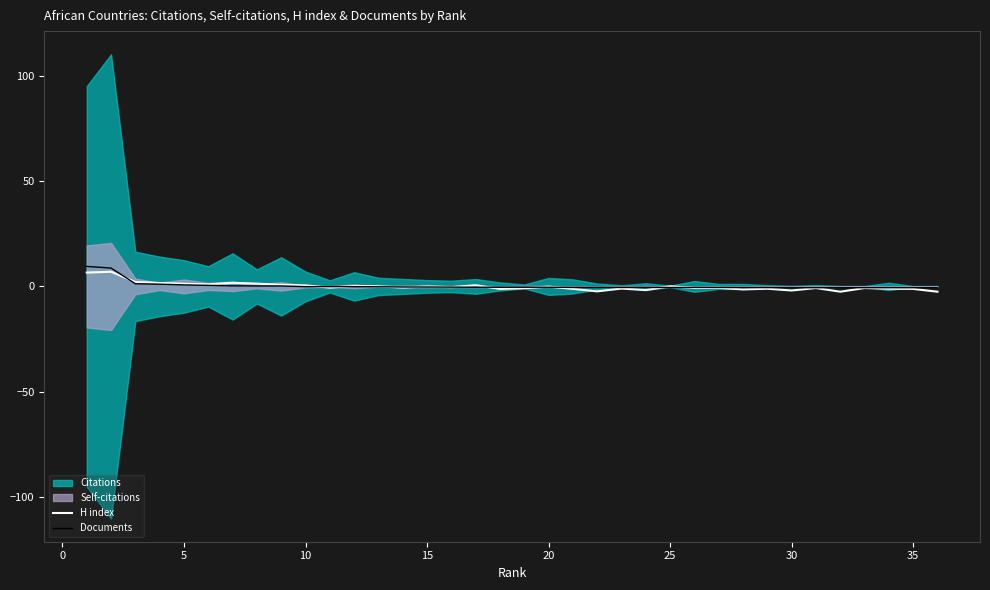

Does the chart display data point markers on the line(s)?

No